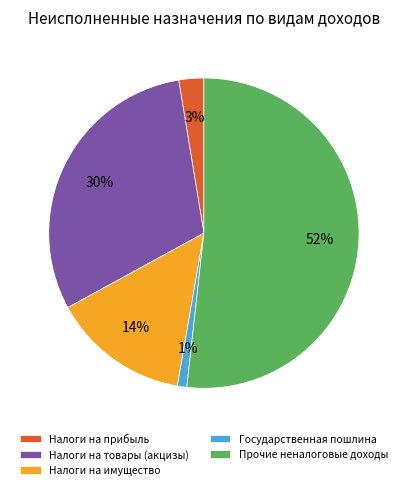

To the nearest percent, what is the average slice percentage?

20%